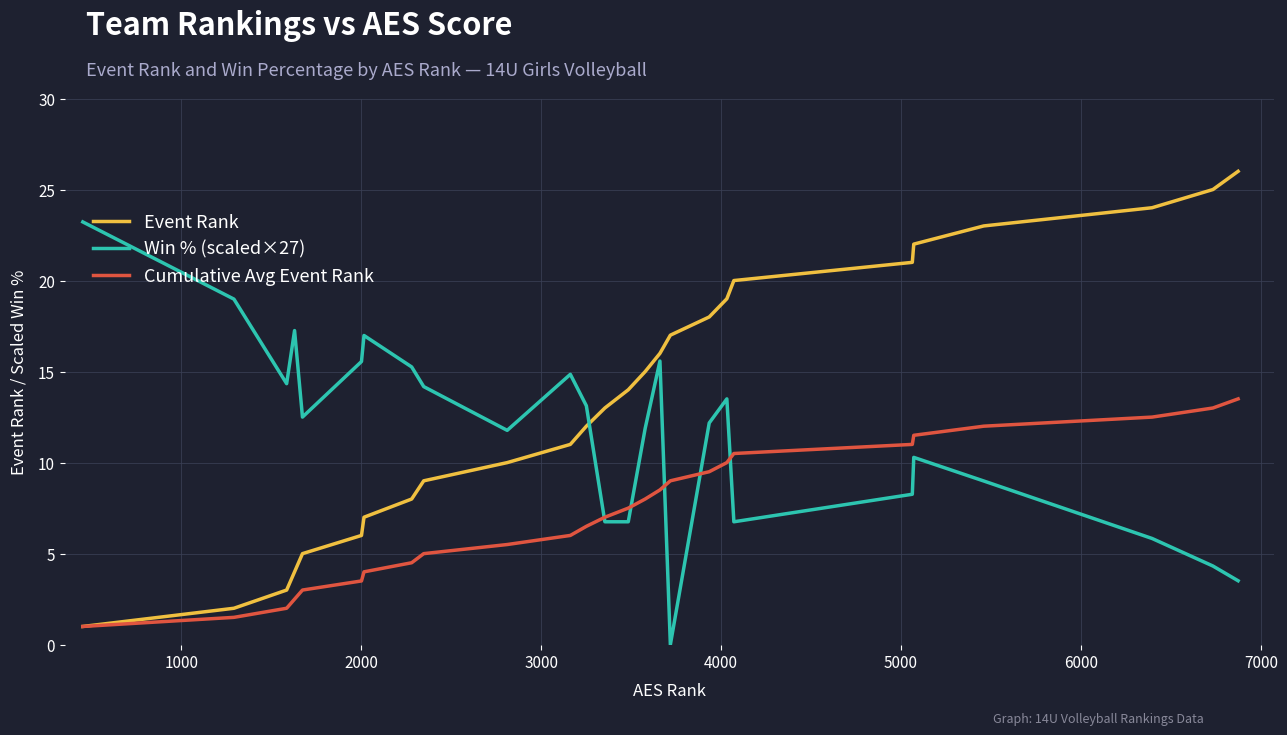

Rank the series by their average value, from lowest to highest.

Cumulative Avg Event Rank, Win % (scaled×27), Event Rank